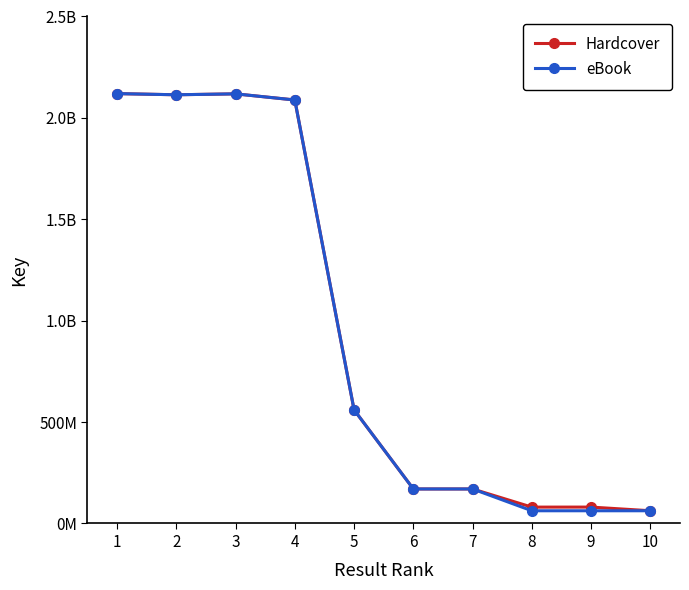

Reading right to left, extract all data points from this chart.

Hardcover: 62685358	80811968	80643139	170179347	170176268	560373154	2088338973	2118554908	2114010209	2119732625
eBook: 62685358	62685358	62685358	170179347	170176268	560373154	2088338973	2118554908	2114010209	2119732625